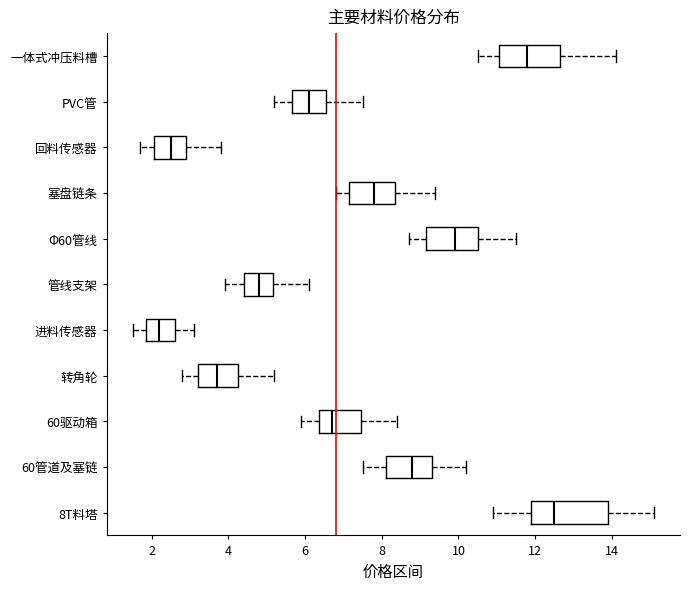

Which box has the furthest to the left median line?

进料传感器